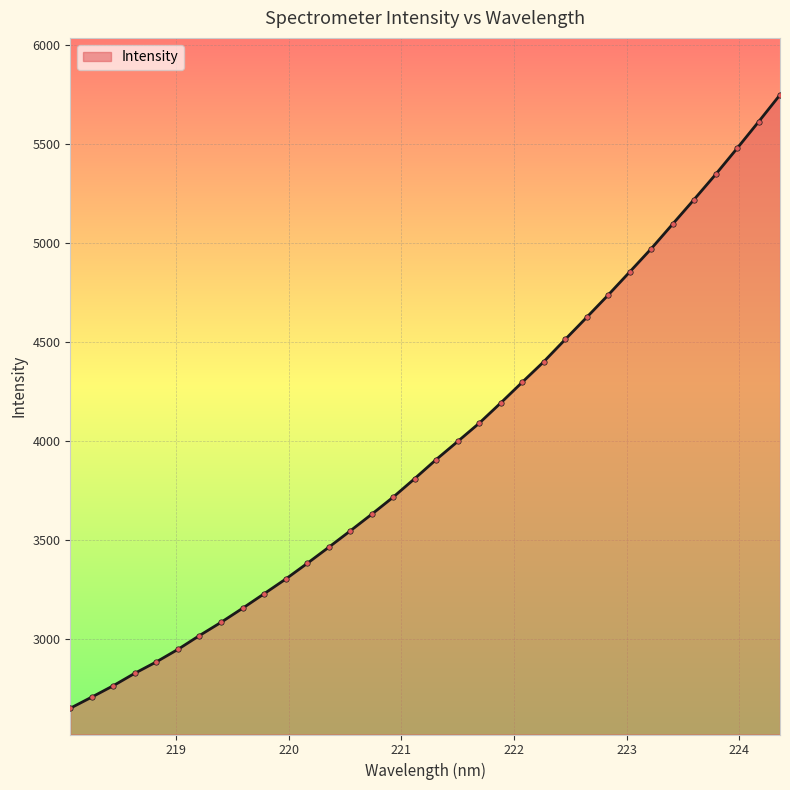

What is the difference between the maximum and minimum values?

3094.1